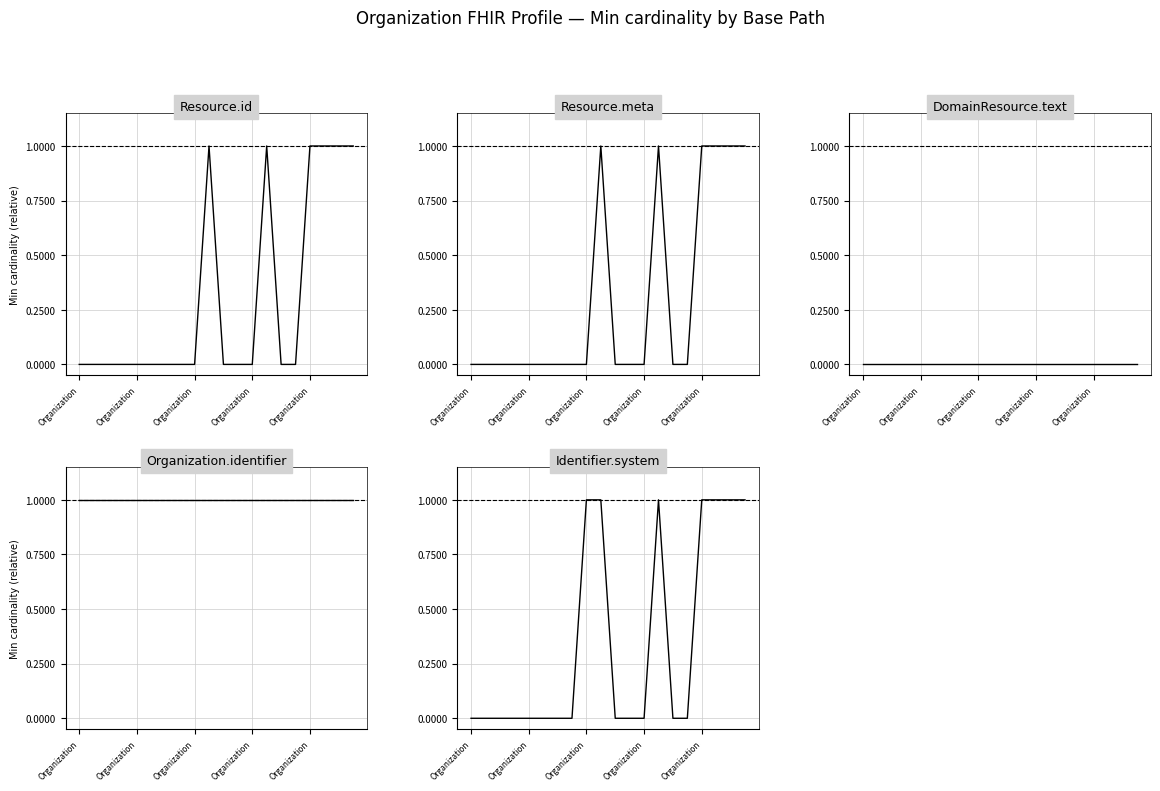

True or false: Identifier.system and Resource.id cross at least once.

False